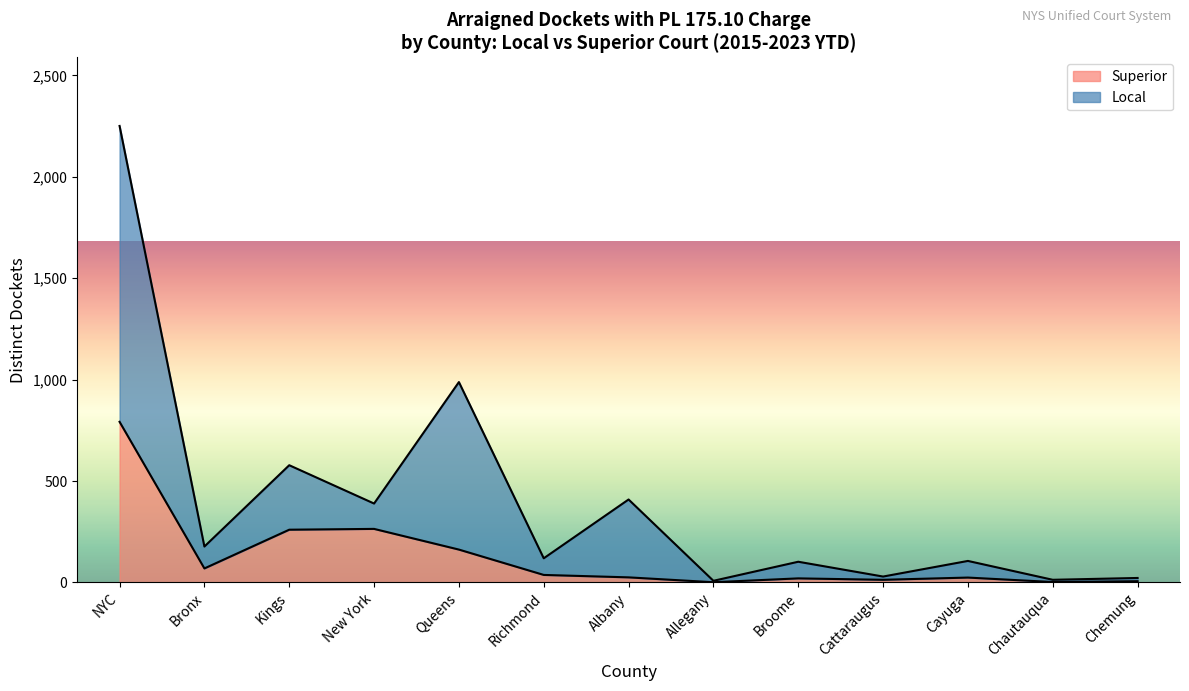

At which category is the sum across all series the highest?

NYC